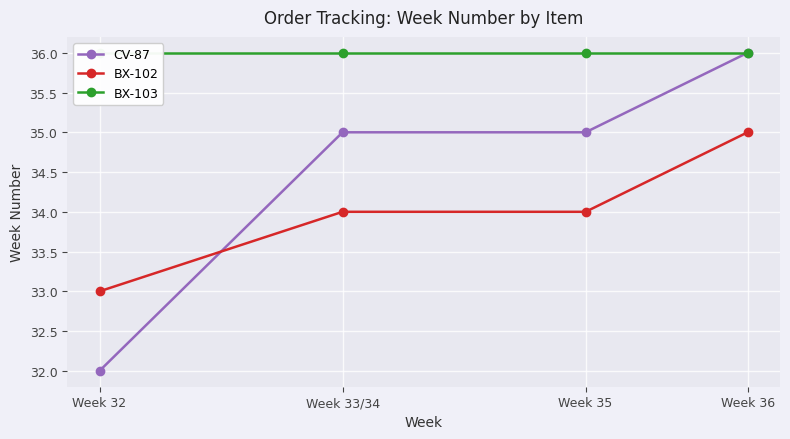

How many data points in CV-87 are above 35?

1